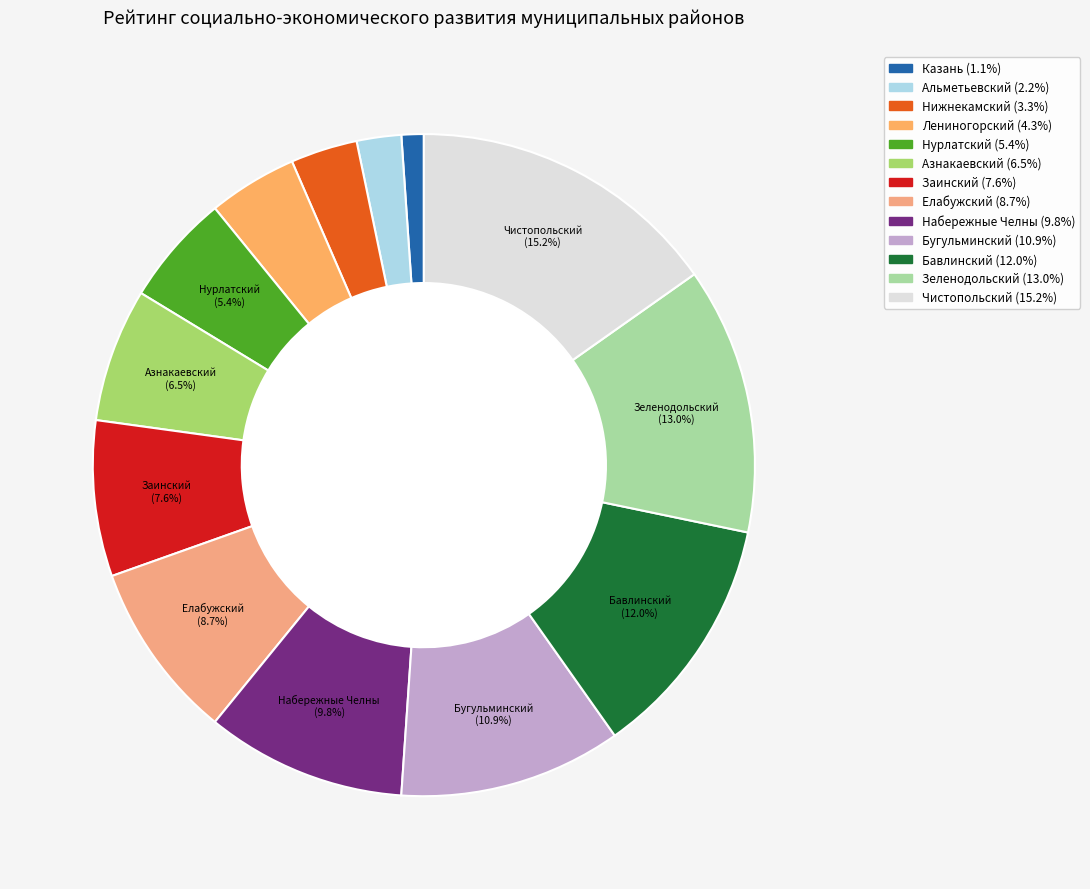

Rank the categories by value from lowest to highest.

Казань, Альметьевский, Нижнекамский, Лениногорский, Нурлатский, Азнакаевский, Заинский, Елабужский, Набережные Челны, Бугульминский, Бавлинский, Зеленодольский, Чистопольский